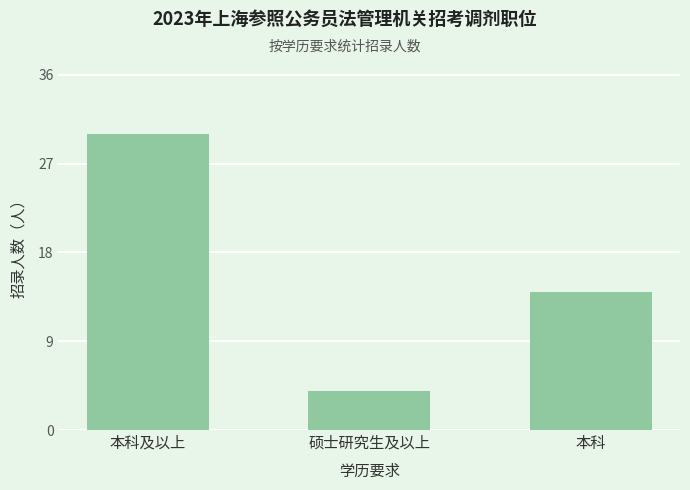

List the labels in order of value, largest first.

本科及以上, 本科, 硕士研究生及以上